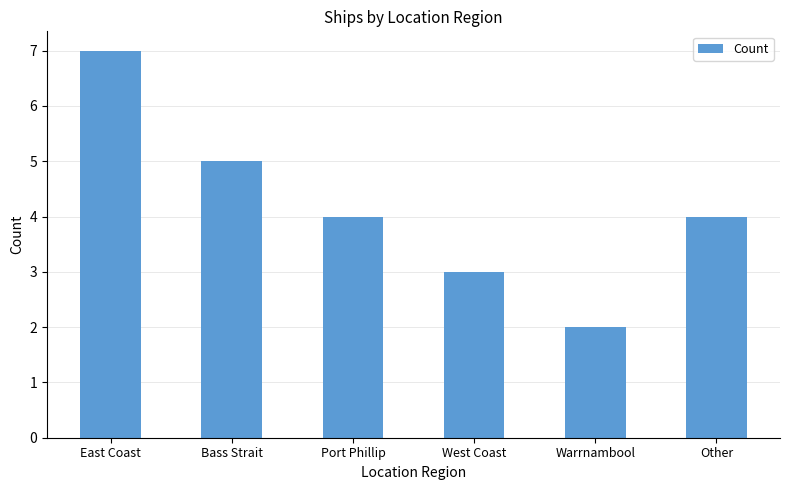

Are the bars horizontal?

No